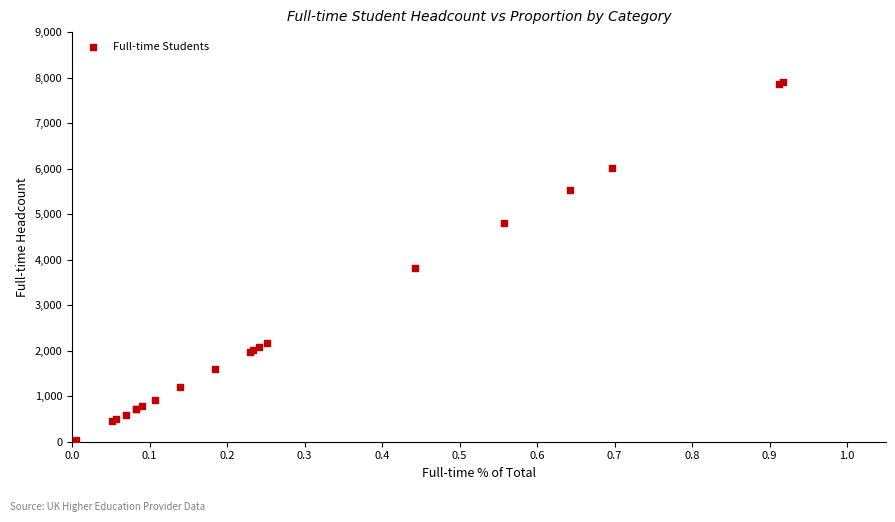

What Y value in the scatter plot is closest to 3975?

3820